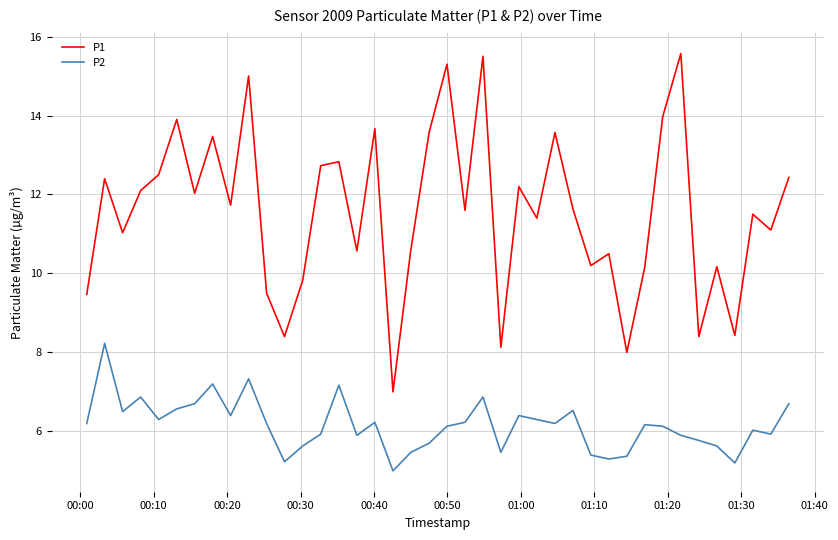

What are all the series names shown in the legend?

P1, P2